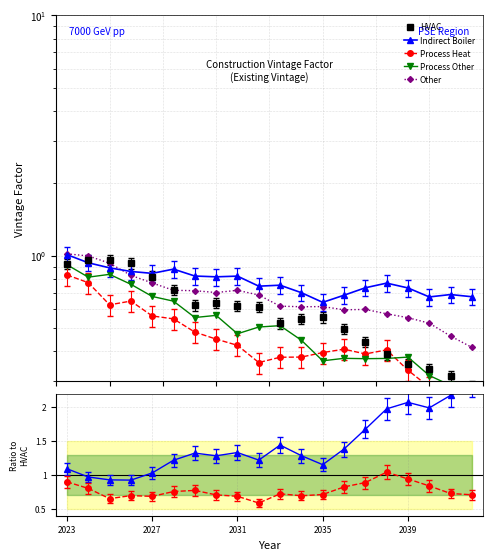

Does the chart display data point markers on the line(s)?

Yes